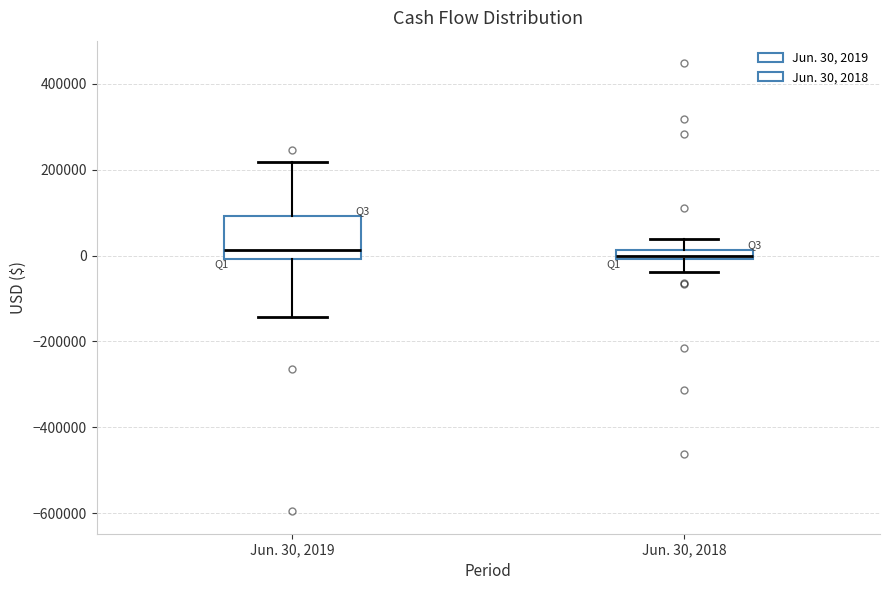

Comparing the boxes themselves (not the whiskers), which one is the tallest?

Jun. 30, 2019